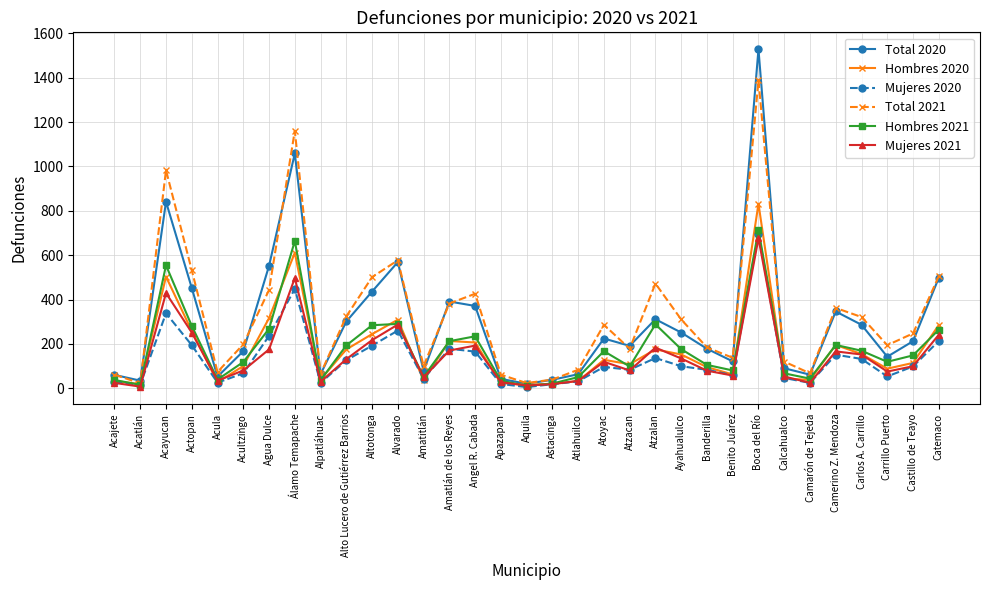

How many values in the Mujeres 2021 series are below 99?

16